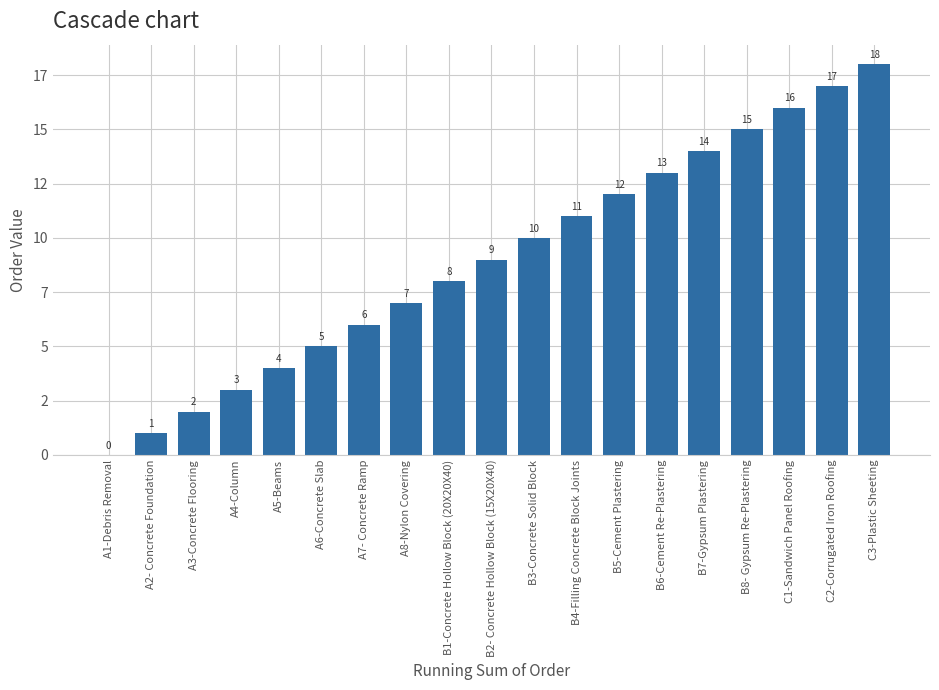

What is the difference between the maximum and second lowest values?

17